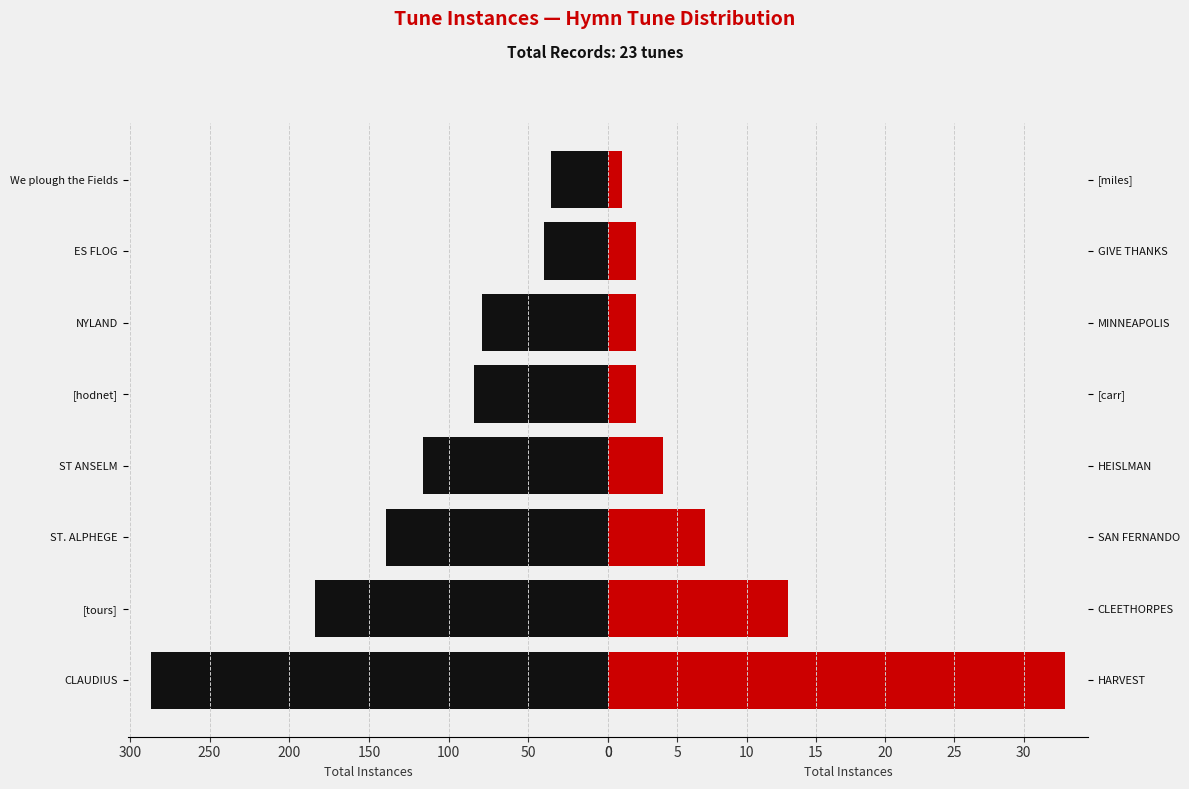

What is the sum of all Group A (Black) values?

965